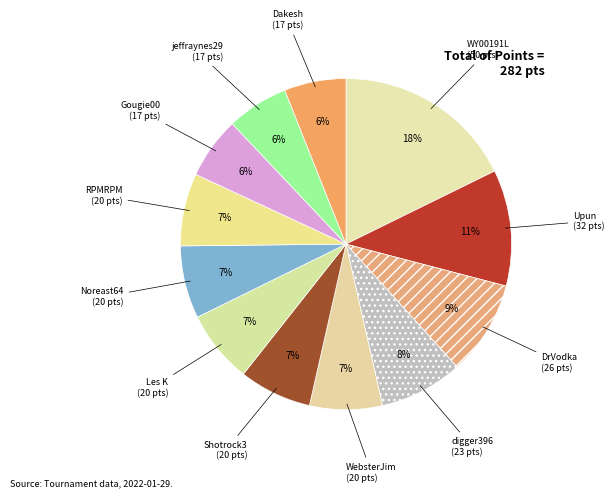

What is the smallest slice in the pie chart?

Gougie00